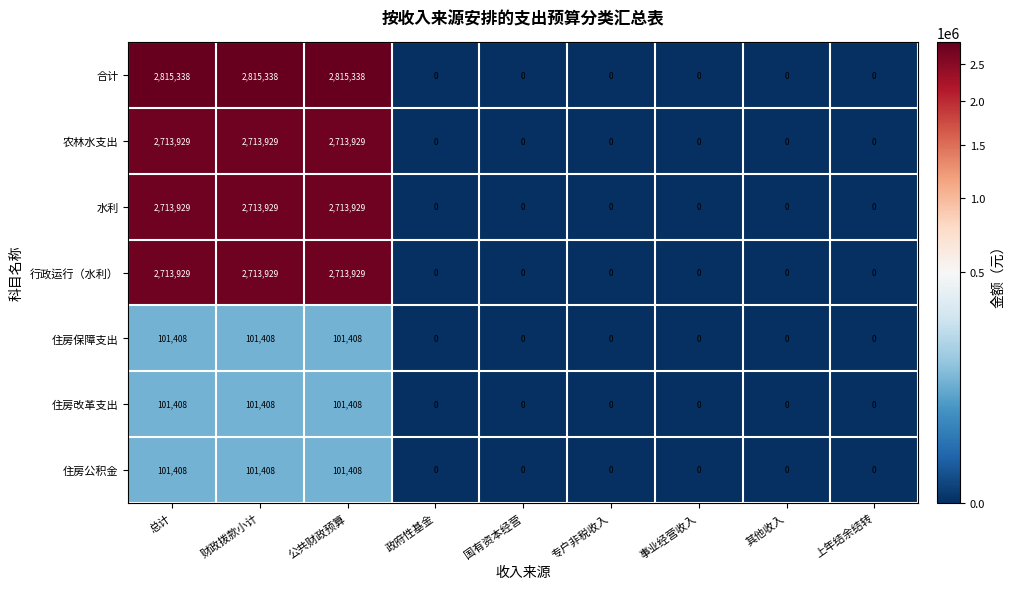

The value of 合计 at 财政拨款小计 is 1197501. True or false?

False